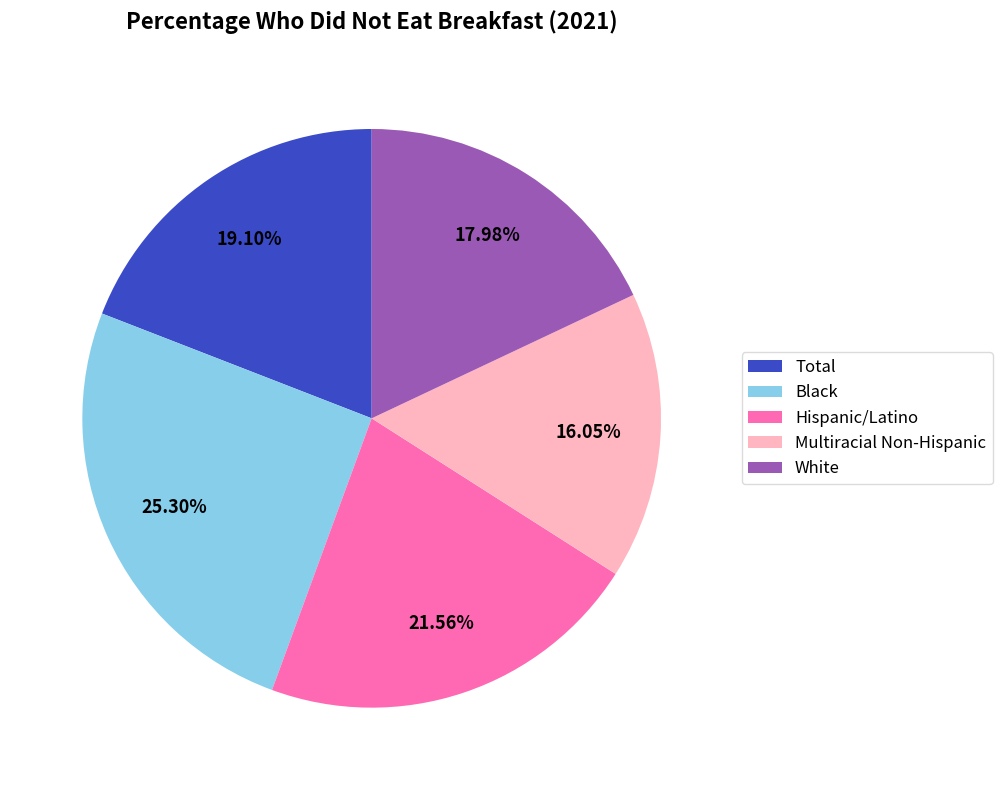

Combined, what portion of the pie is Hispanic/Latino and White?

39.5%